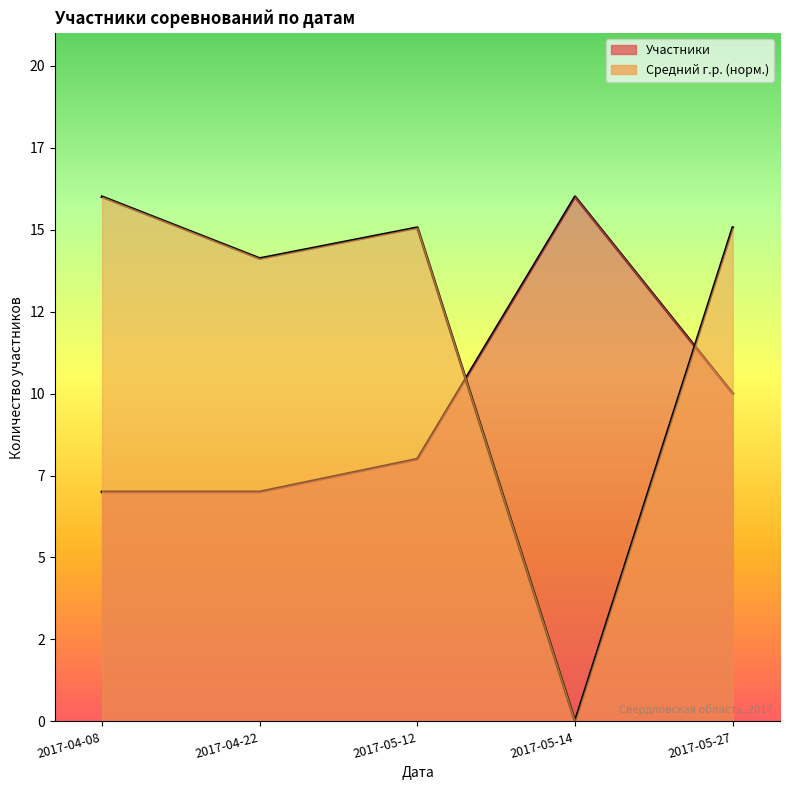

What is the difference between the Участники values at 2017-05-14 and 2017-05-27?

6.0